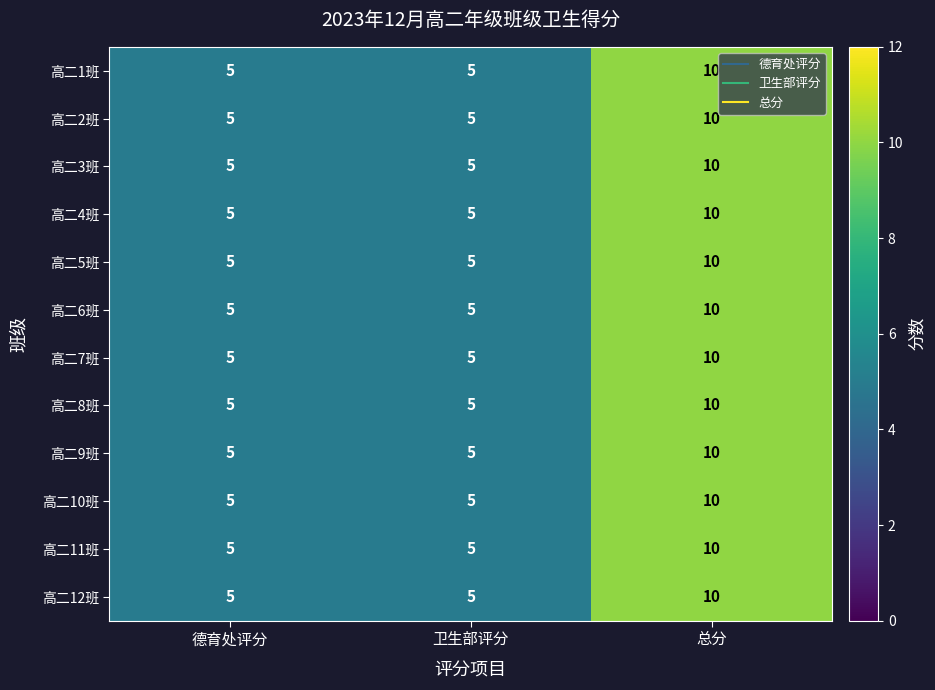

The 高二1班 series shows 8 at 德育处评分. True or false?

False